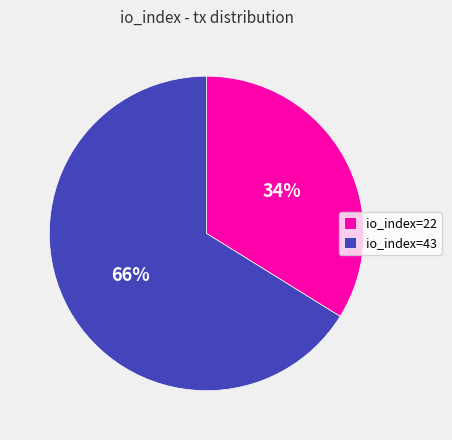

Does any single category account for the majority?

Yes